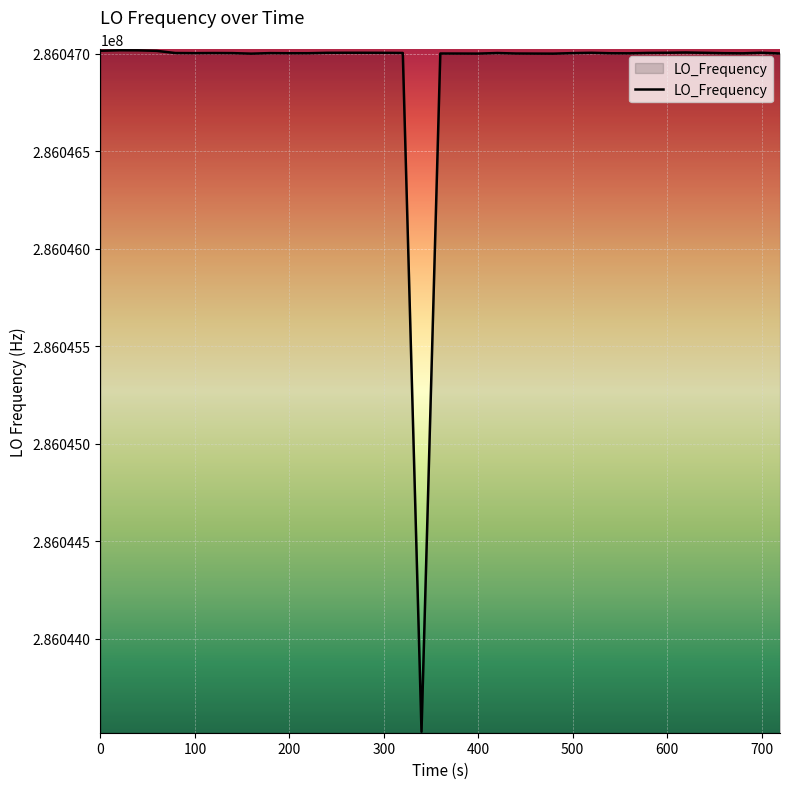

What is the smallest value displayed?

286043521.9